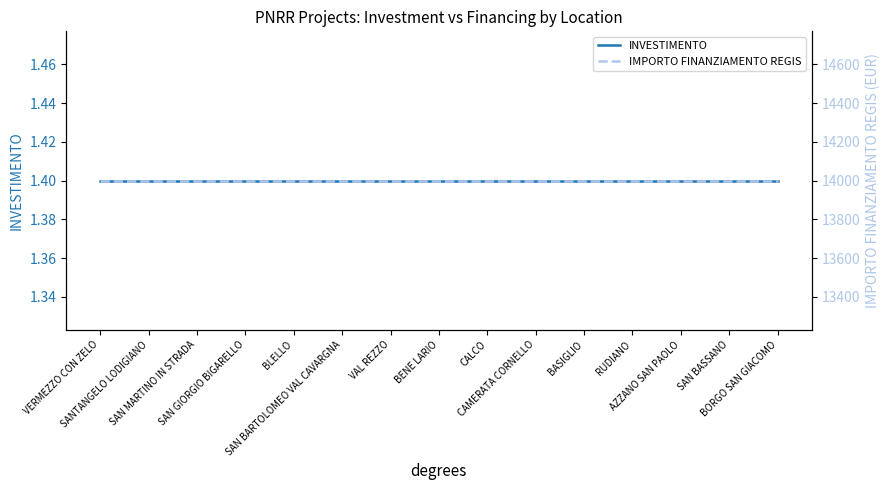

At how many categories does at least one series exceed 6916?

15